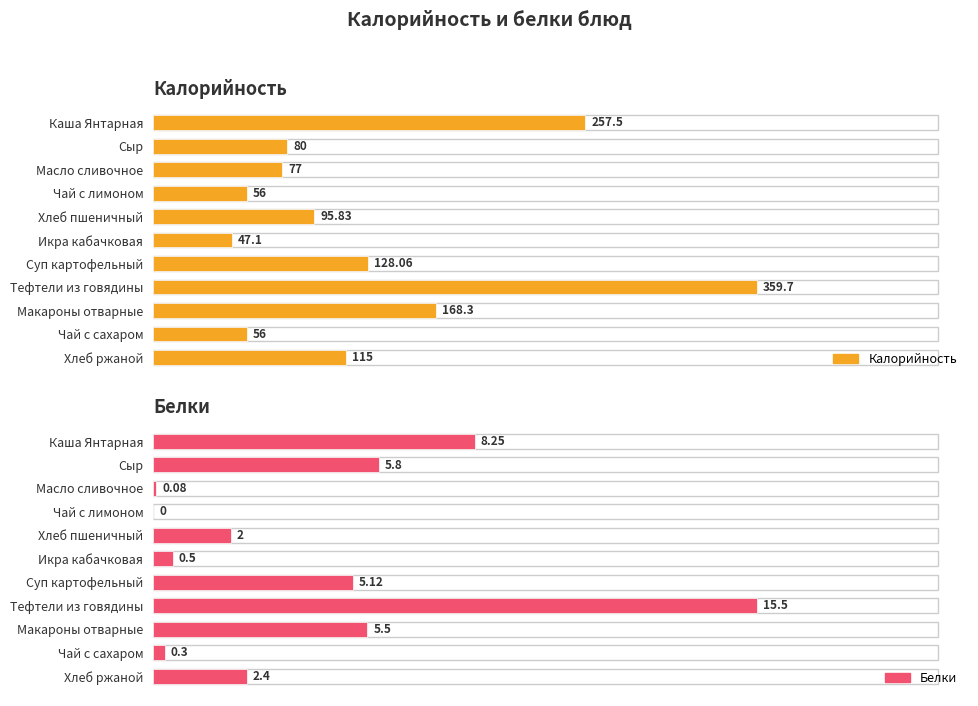

What is the maximum value shown in the chart?

359.7